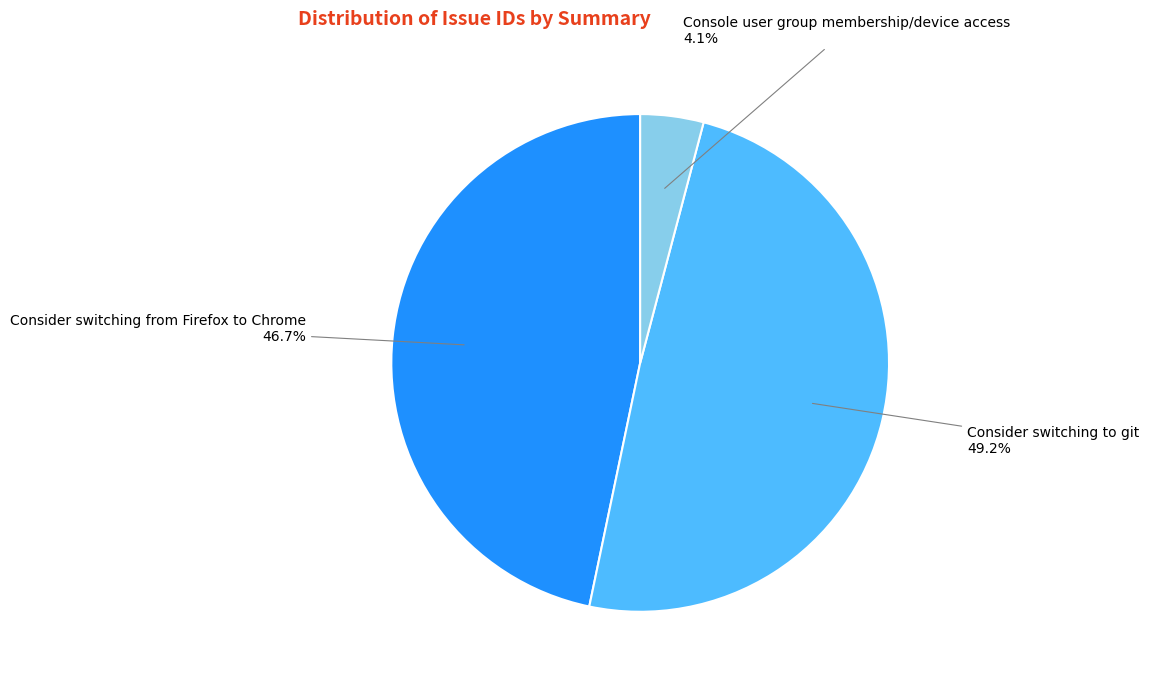

Is there a majority slice in this chart?

No